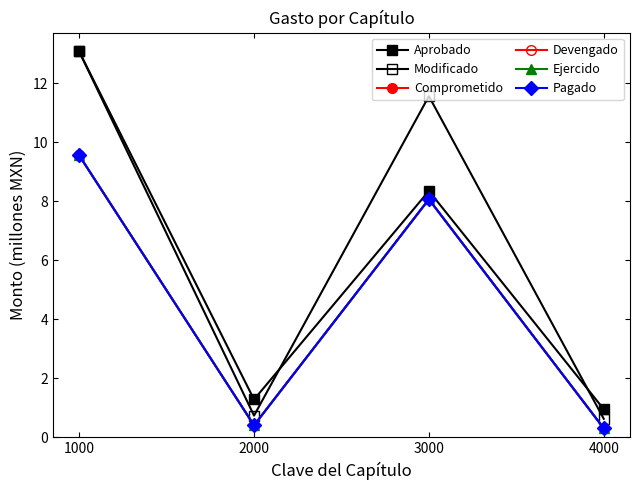

Is this an area chart (filled region under the line)?

No